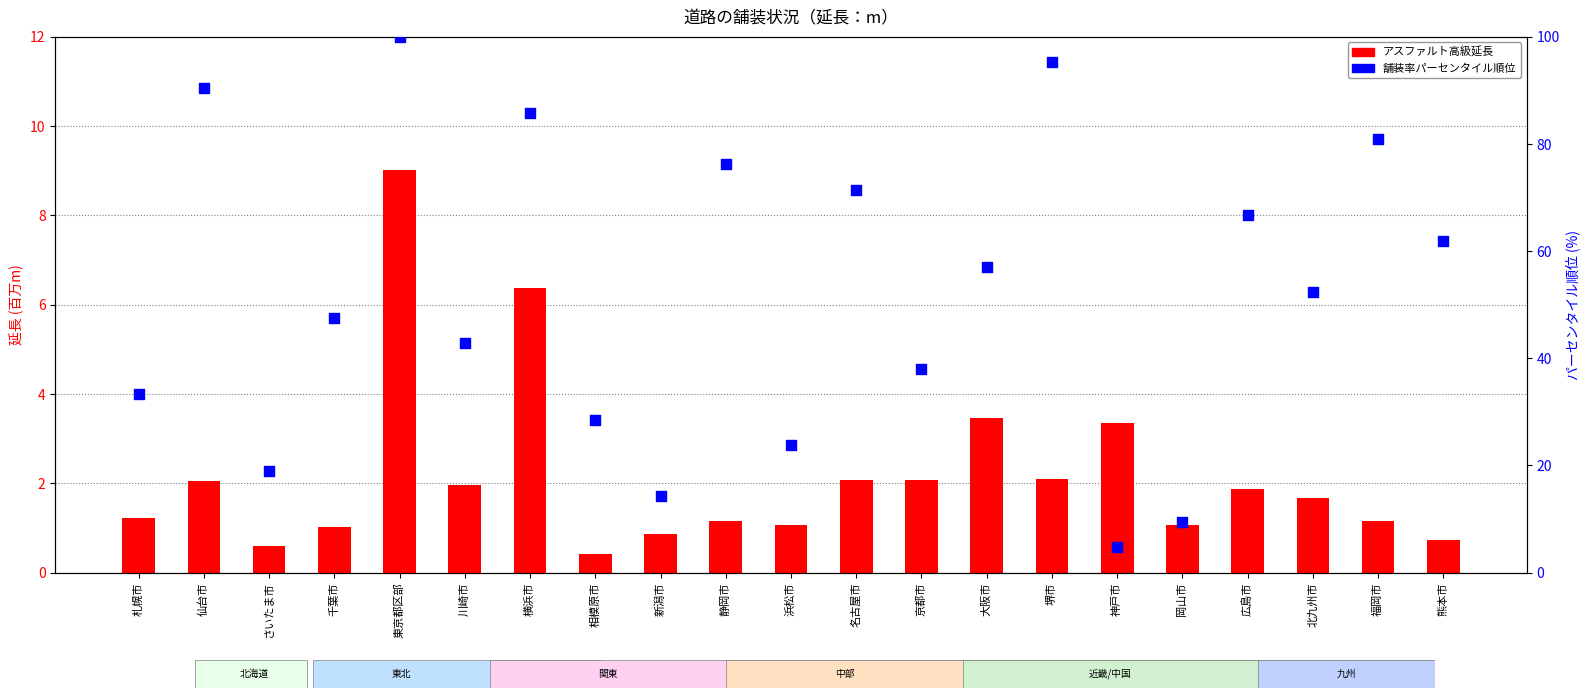

Which series reaches the minimum Y coordinate?

アスファルト高級延長 (百万m)